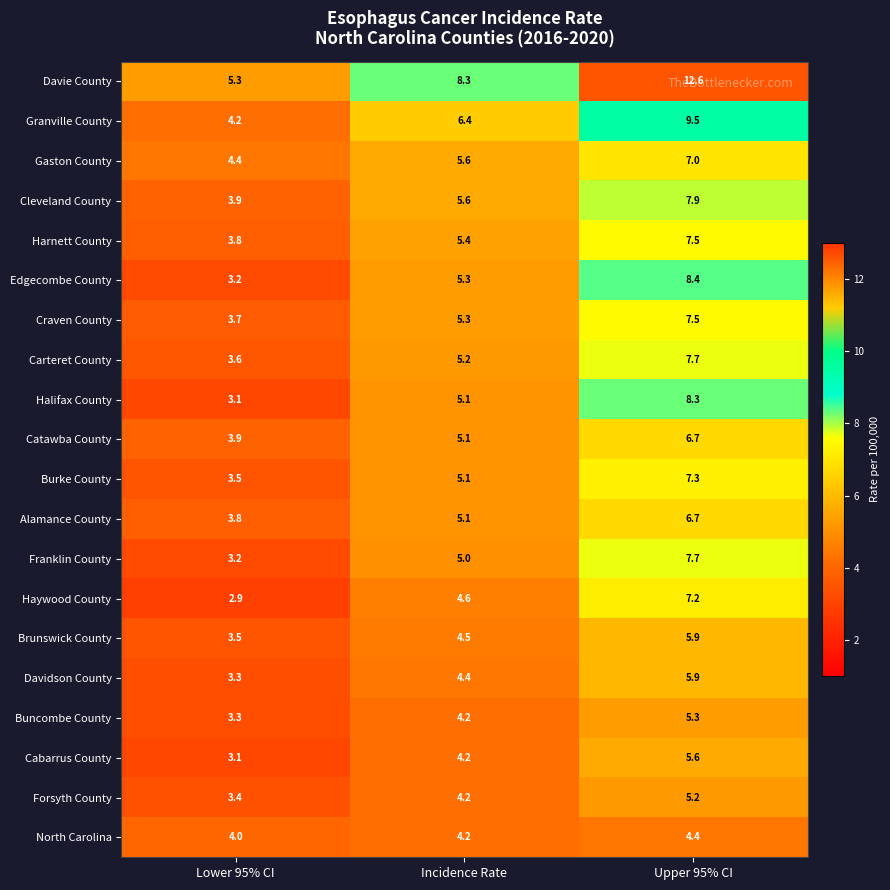

What is the sum of the Forsyth County values at Incidence Rate and Lower 95% CI?

7.6